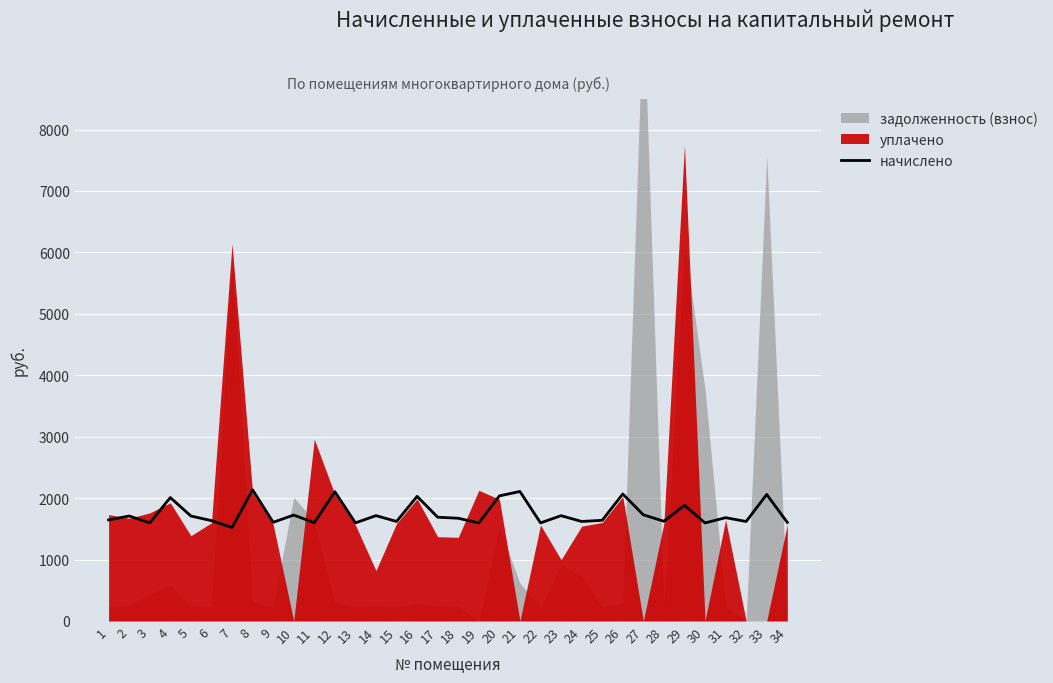

The value at 4 is 2008.5. True or false?

True